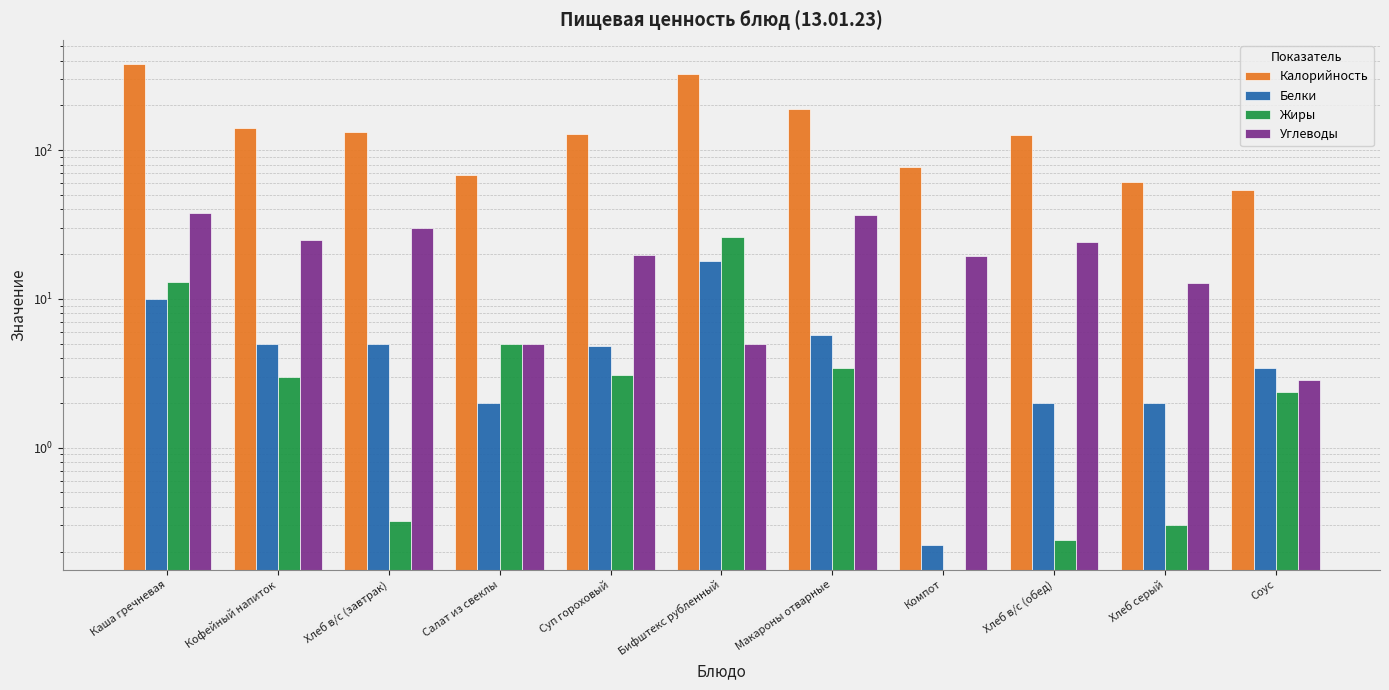

What is the label of the 3rd bar from the right?

Хлеб в/с (обед)